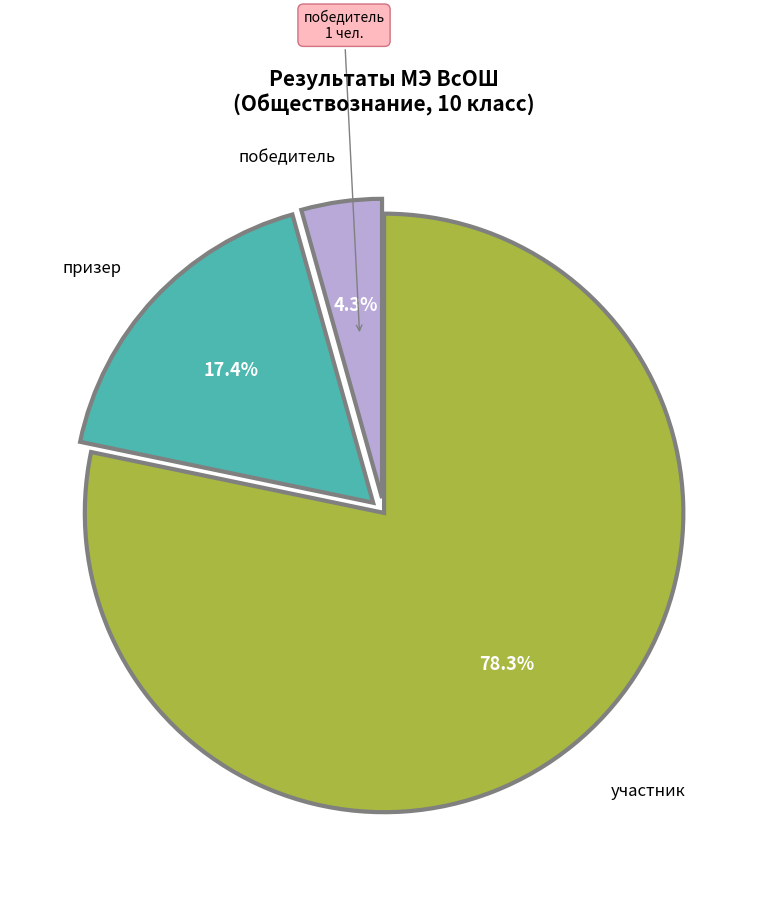

Is there a majority slice in this chart?

Yes